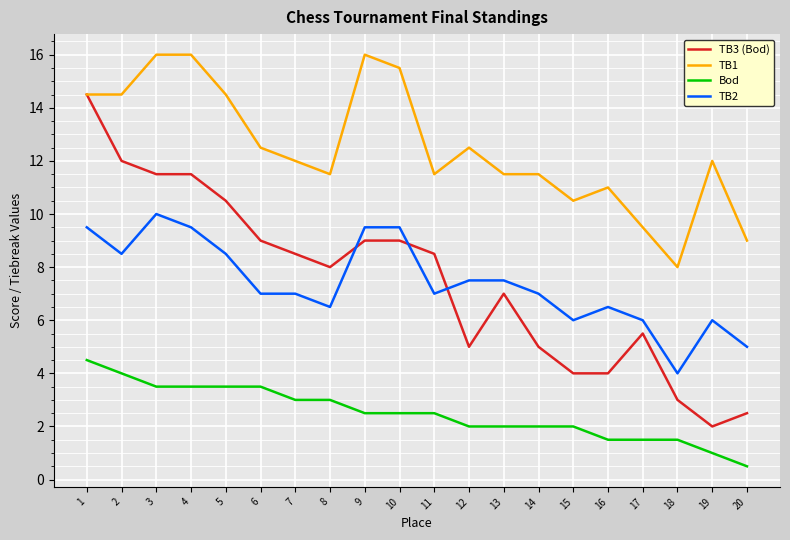

At which label does TB3 (Bod) reach its peak?

1